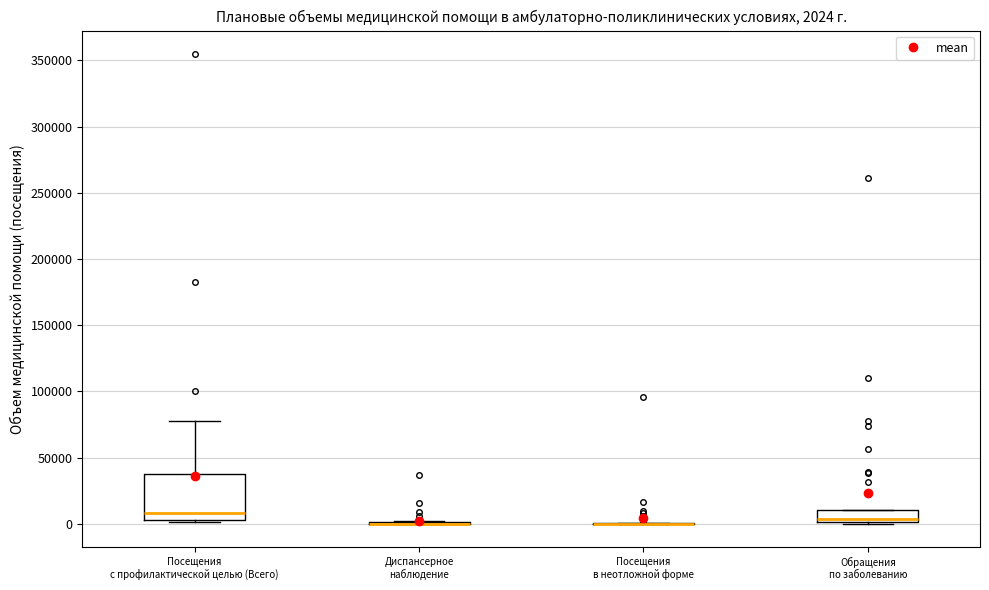

Comparing the boxes themselves (not the whiskers), which one is the tallest?

Посещения с профилактической целью (Всего)